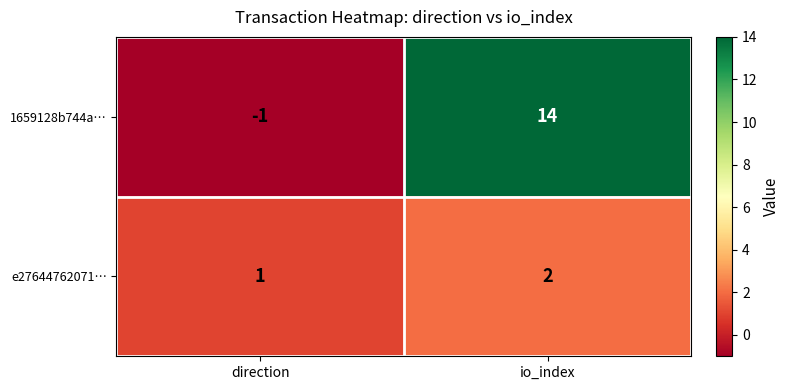

At which label is 1659128b744a… closest to 6?

direction